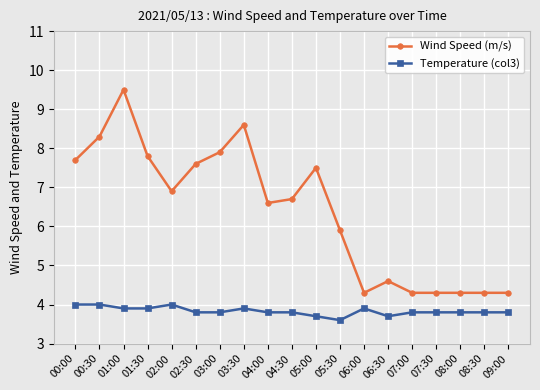

What is the label of the 19th point from the left?

09:00